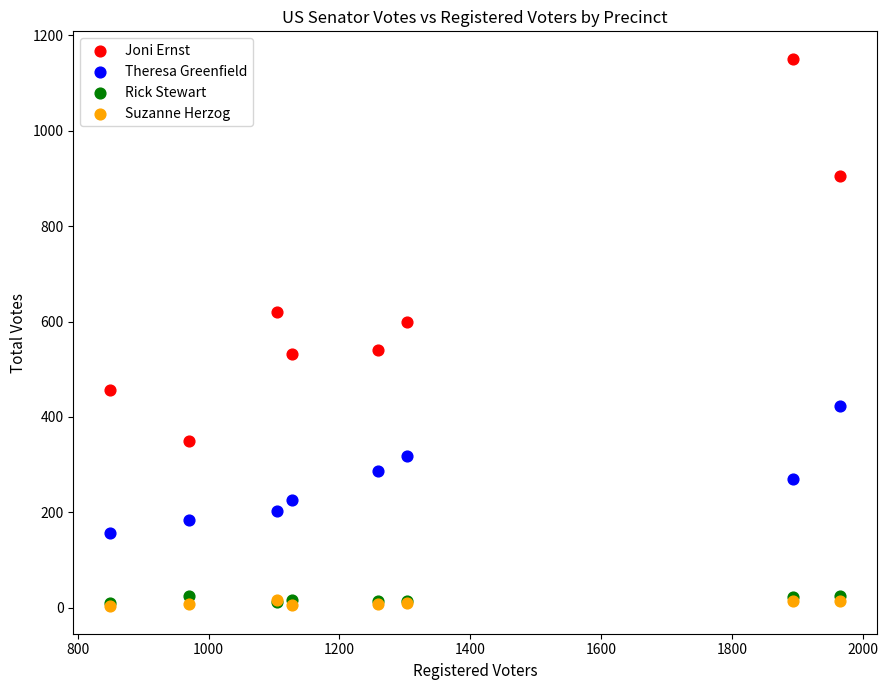

In the Joni Ernst series, what Y value is closest to 750?

619